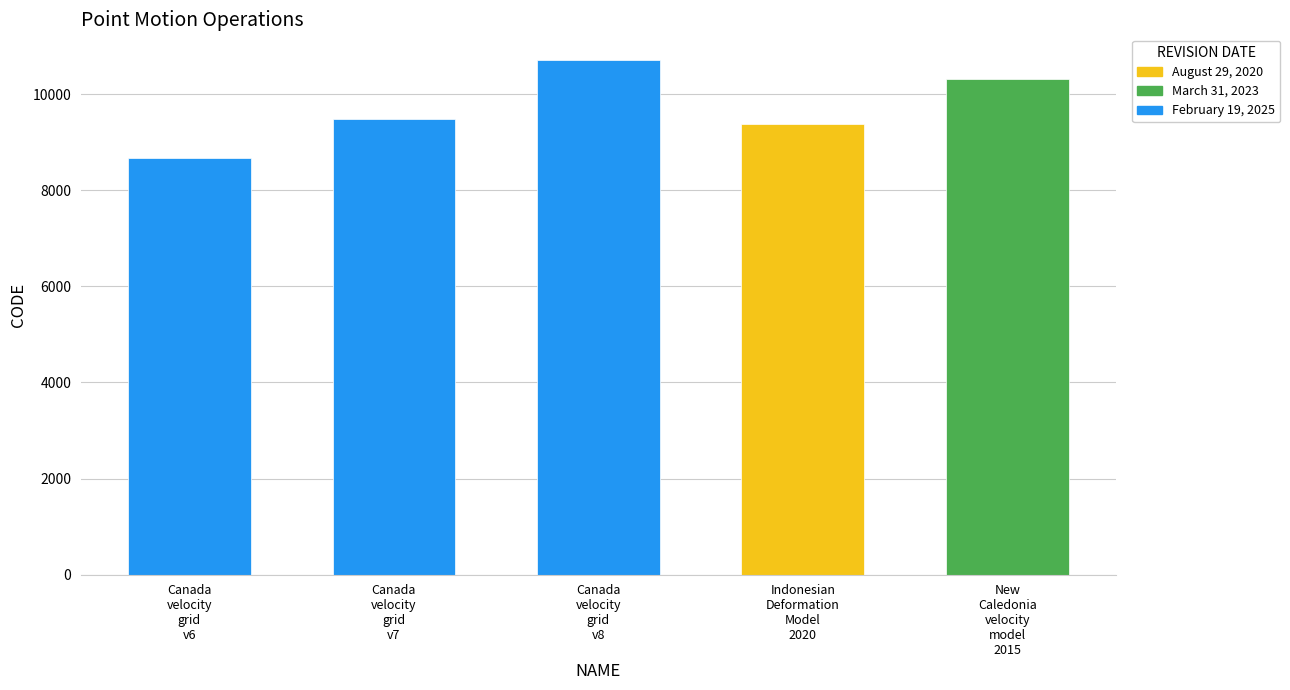

At which label does the data first exceed 9483?

February 19, 2025